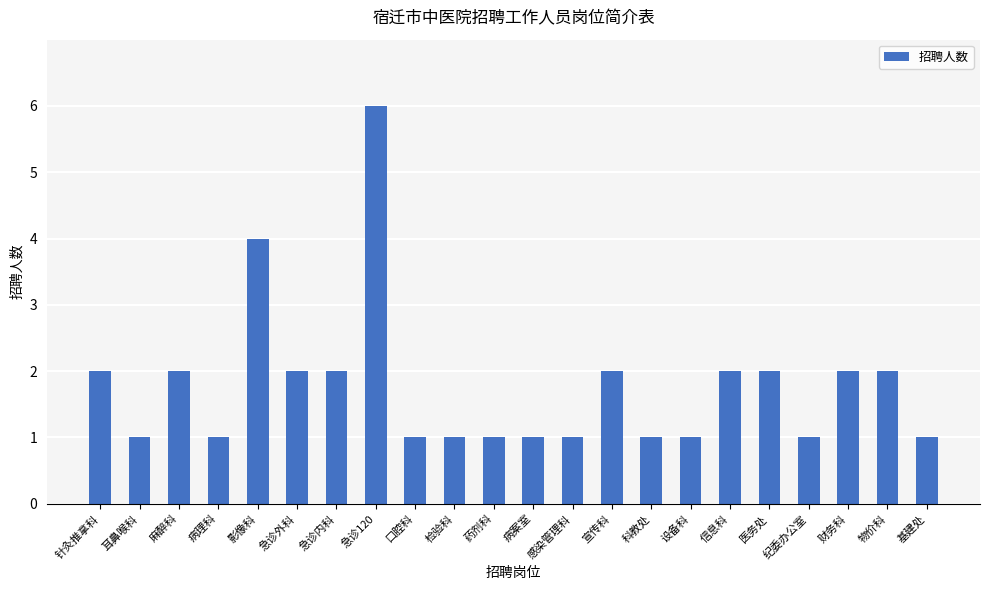

Count the values in the range 1 to 2.

20